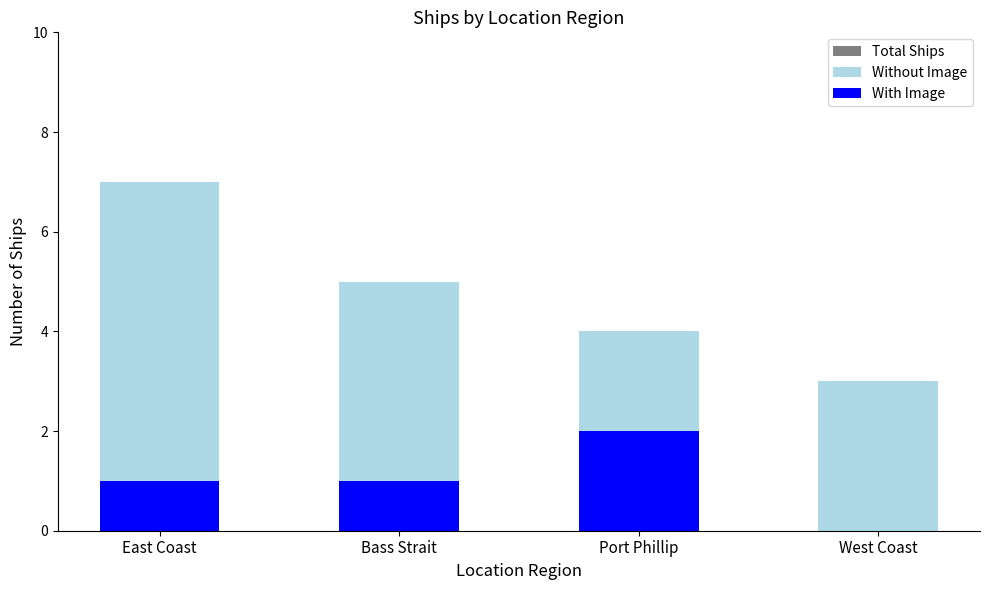

What are all the series names shown in the legend?

Total Ships, Without Image, With Image